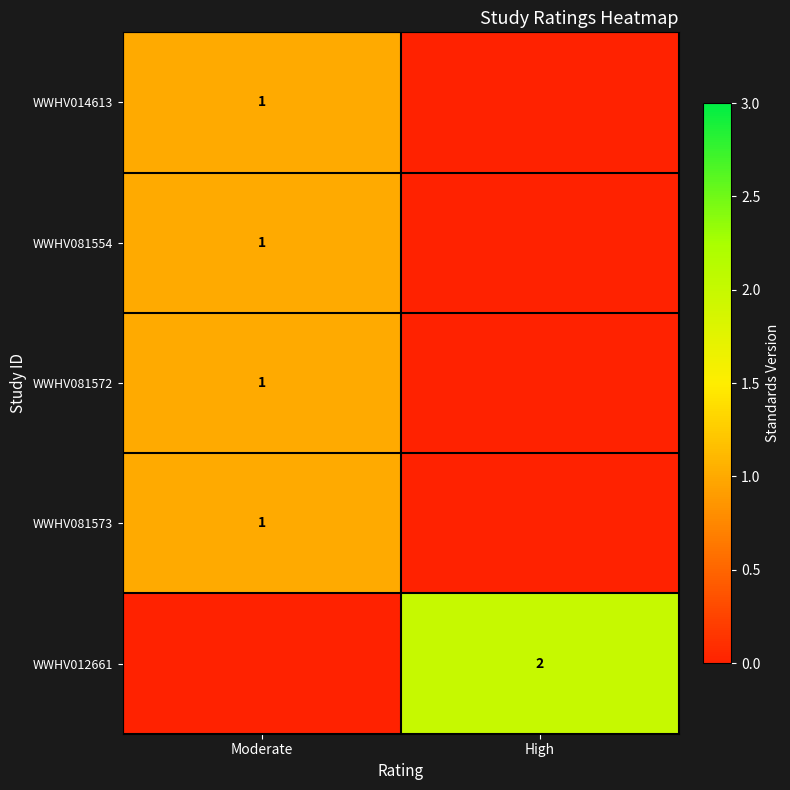

What is the maximum value shown in the chart?

2